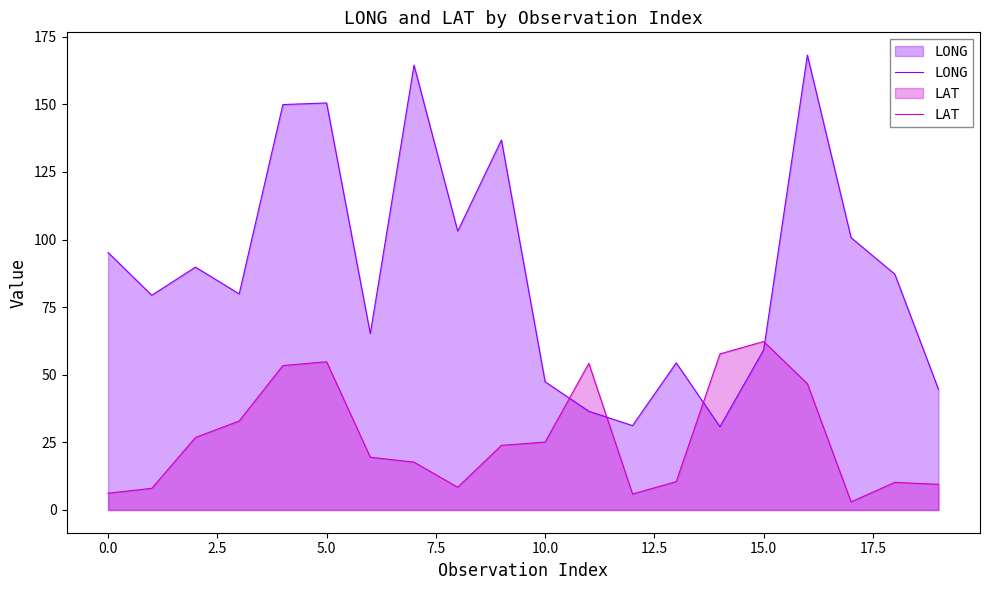

What is the smallest value displayed?

3.0